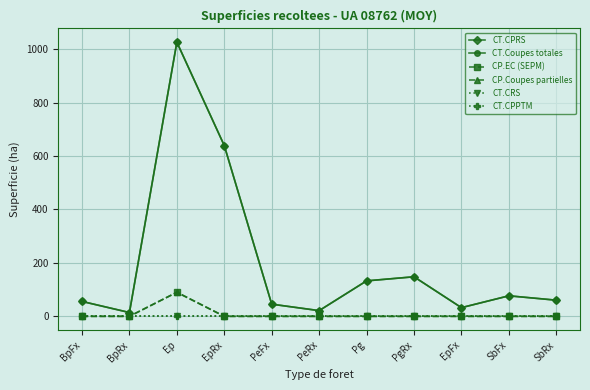

What is the difference between the maximum and minimum values in the CT.Coupes totales series?

1011.5